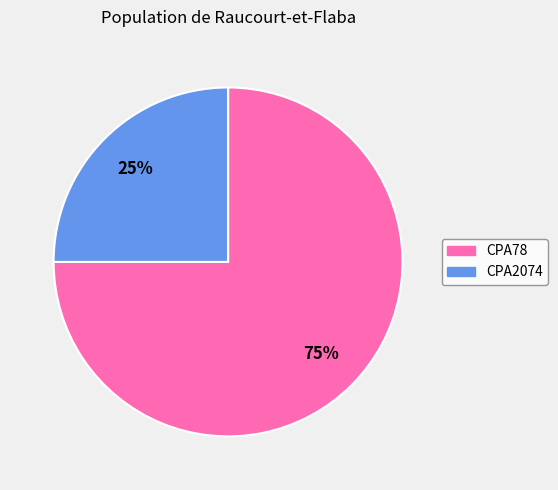

True or false: CPA2074 accounts for 35% of the total.

False